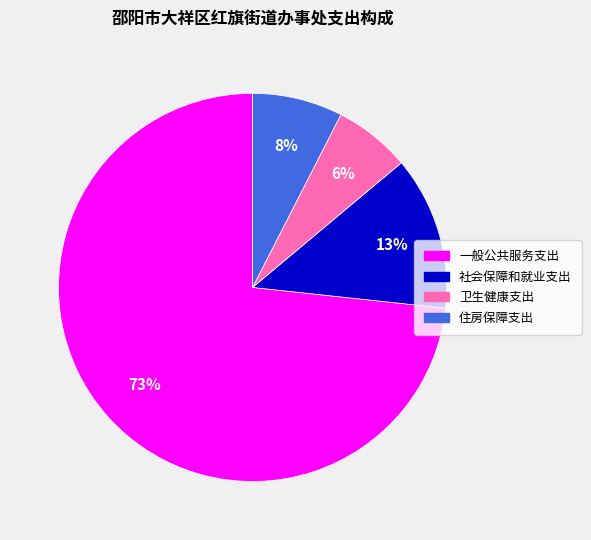

To the nearest percent, what is the average slice percentage?

25%